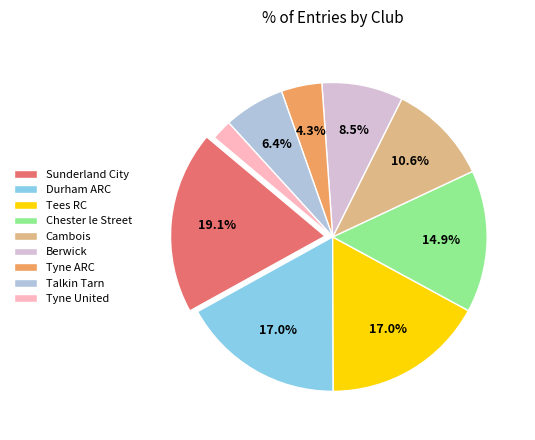

What is the ratio of the value at Talkin Tarn to the value at Tees RC?

0.4